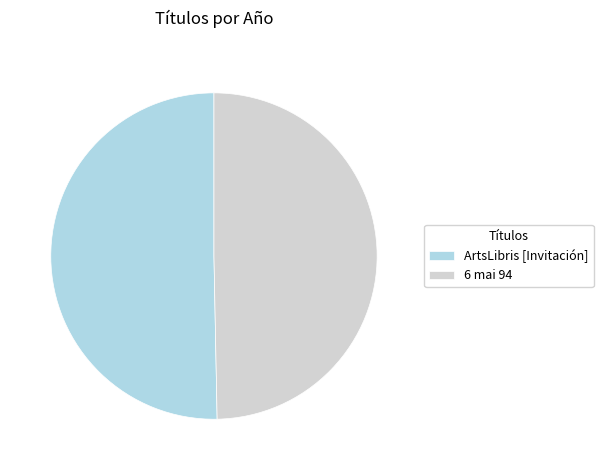

Rank the categories by value from highest to lowest.

ArtsLibris [Invitación], 6 mai 94